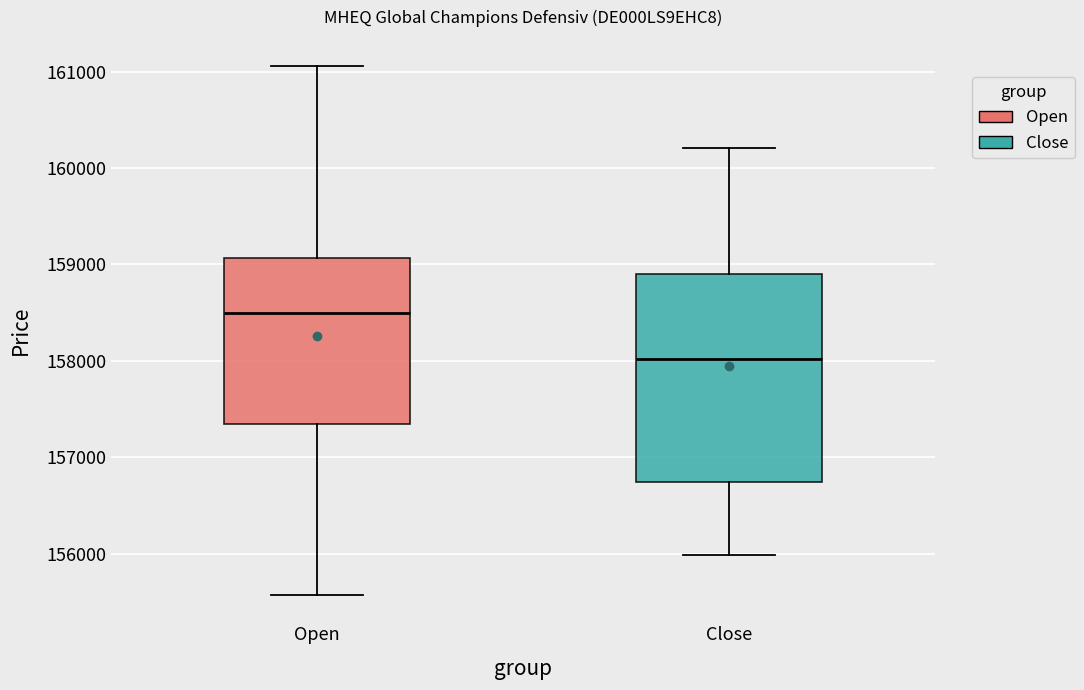

Where does the median line of the box for Open sit on the y-axis? The values are not printed on the chart, so give them approximately, as read against the axis.

158500